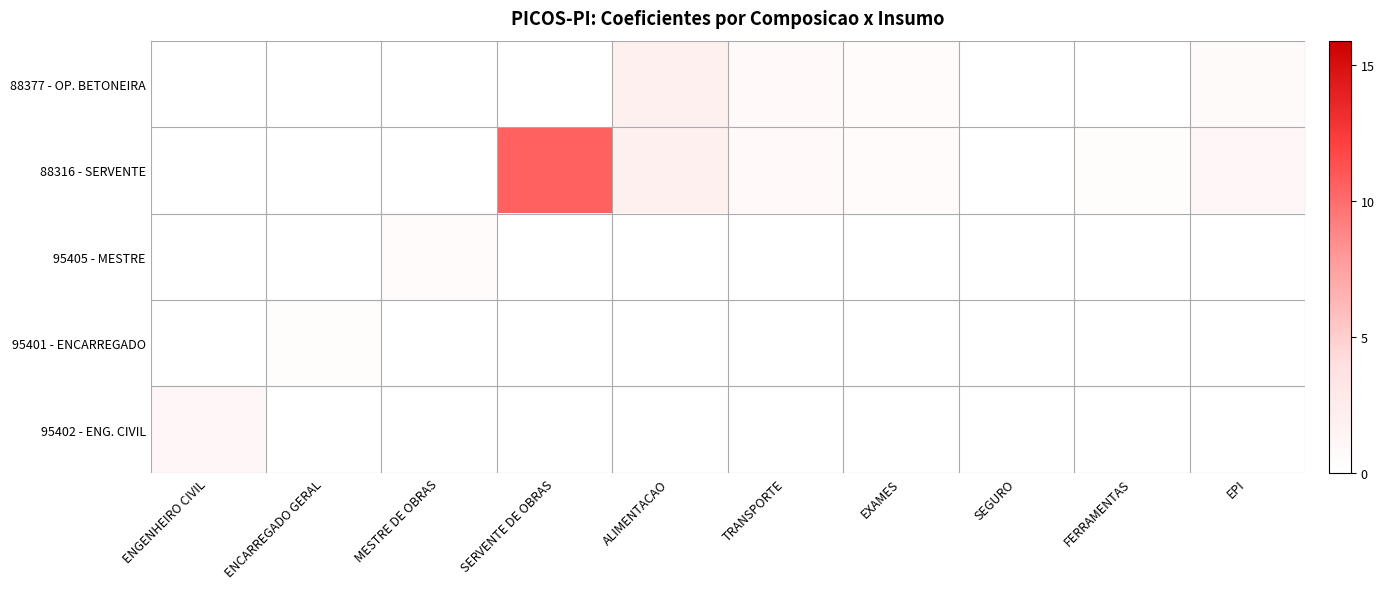

At which category does the chart reach its peak across all series?

SERVENTE DE OBRAS